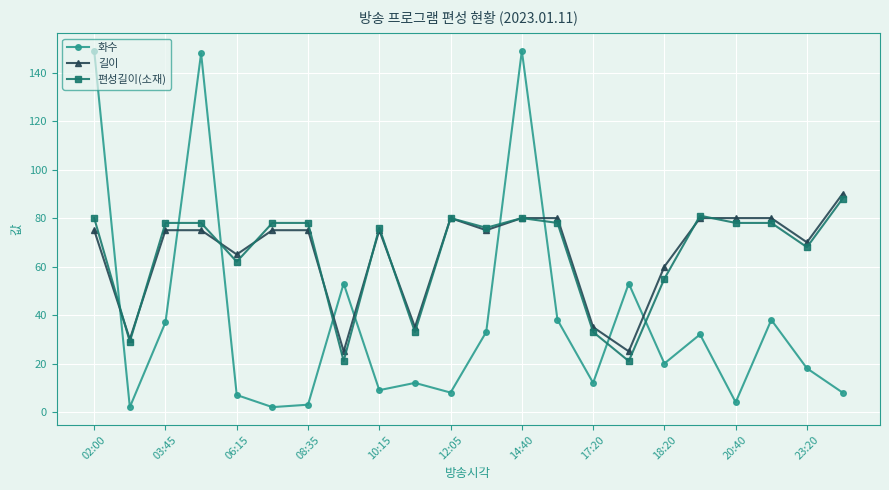

Which series has the widest spread of values?

화수